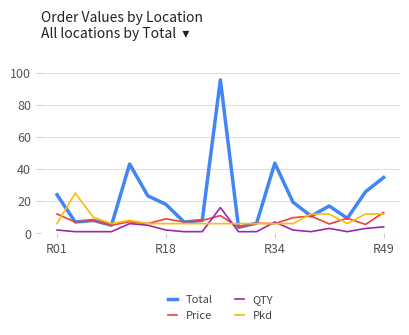

Which series has the largest total across all categories?

Total